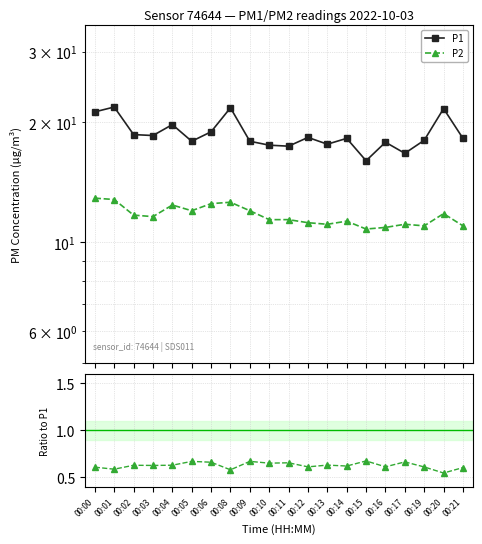

Rank the categories by P1 value from highest to lowest.

00:01, 00:08, 00:20, 00:00, 00:04, 00:06, 00:02, 00:03, 00:12, 00:14, 00:21, 00:19, 00:05, 00:09, 00:16, 00:13, 00:10, 00:11, 00:17, 00:15